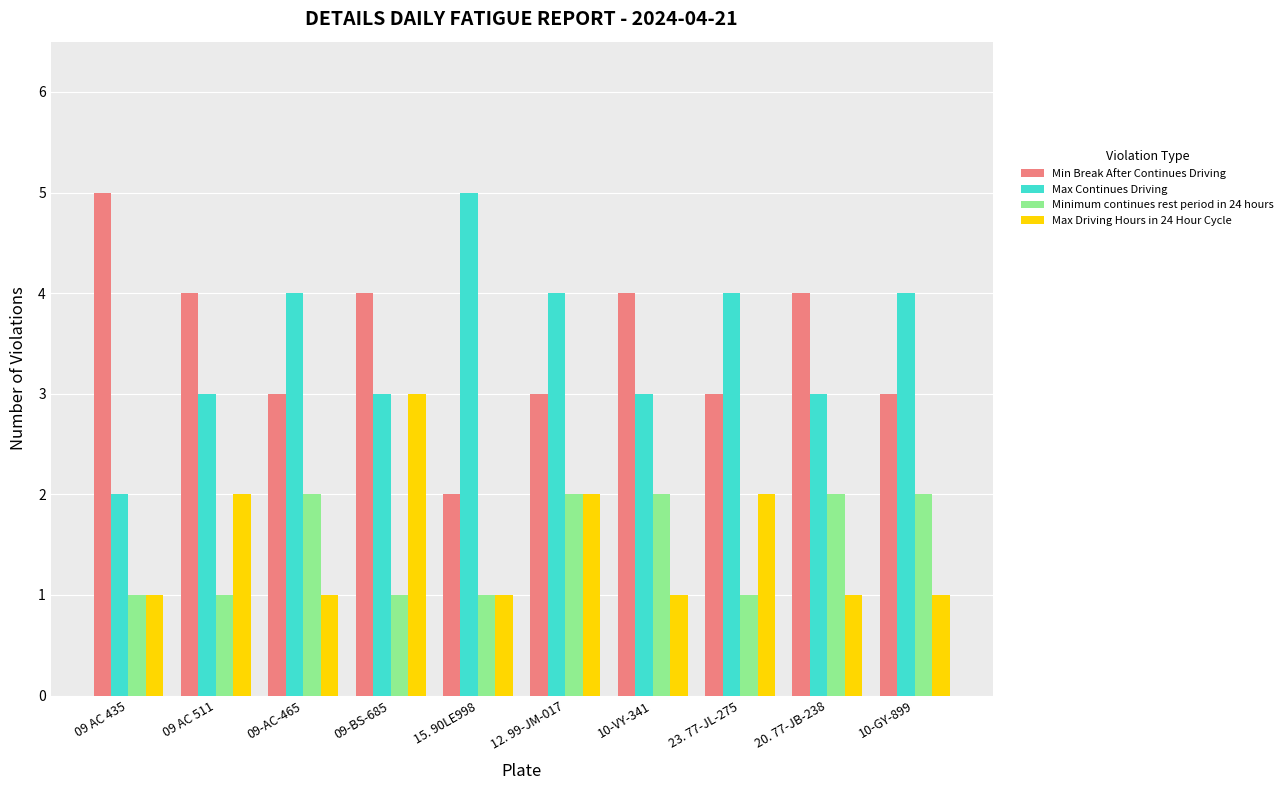

What are all the series names shown in the legend?

Min Break After Continues Driving, Max Continues Driving, Minimum continues rest period in 24 hours, Max Driving Hours in 24 Hour Cycle